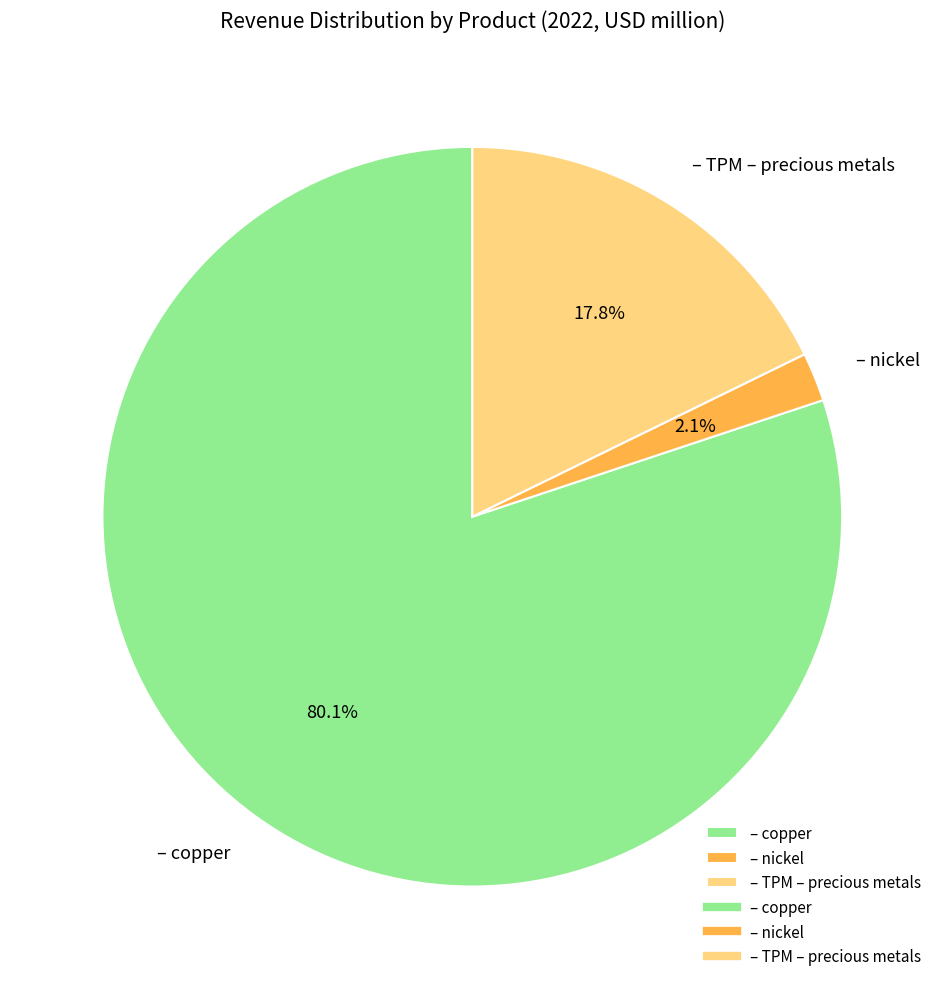

Which slice is the smallest?

– nickel